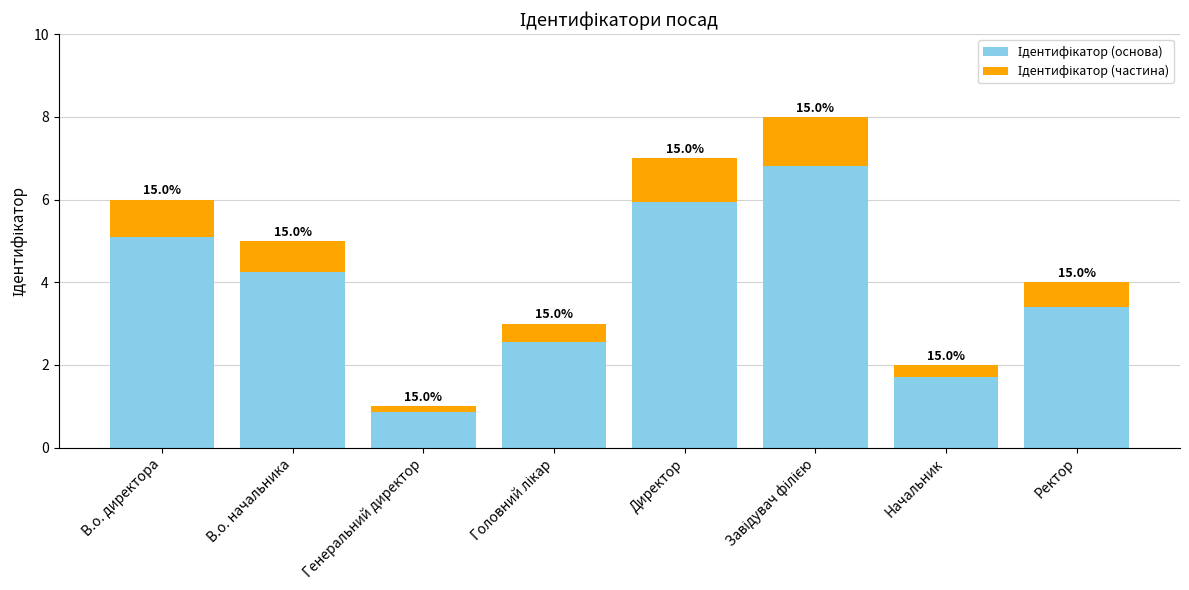

Does the chart contain any negative values?

No